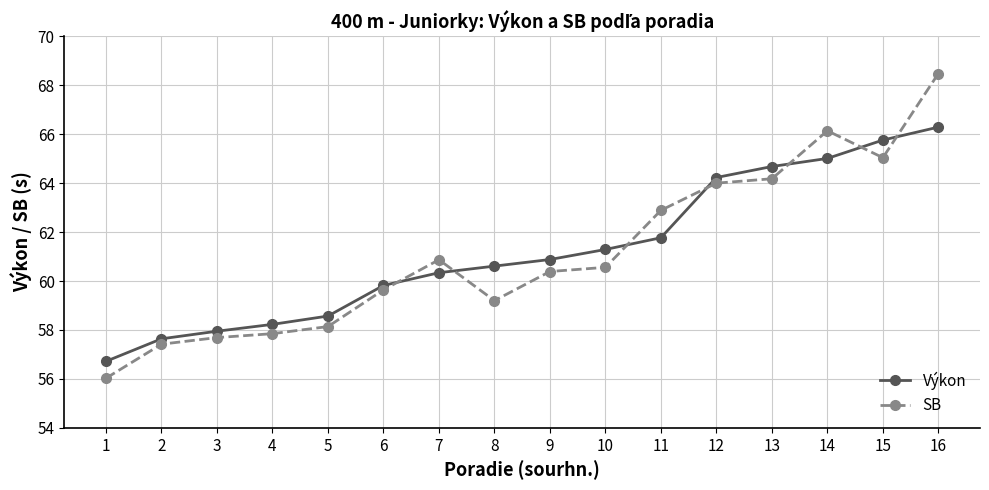

Does the chart have visible grid lines?

Yes